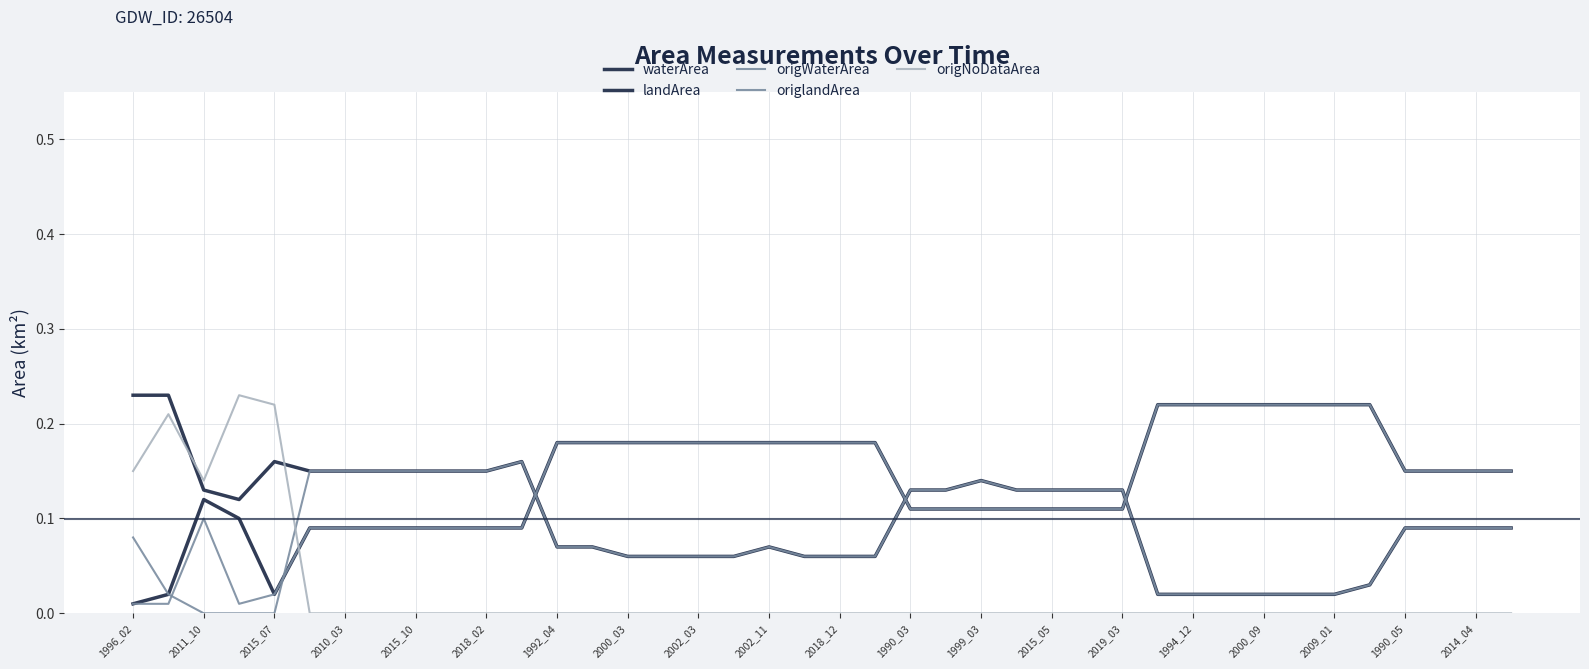

Is this an area chart (filled region under the line)?

No